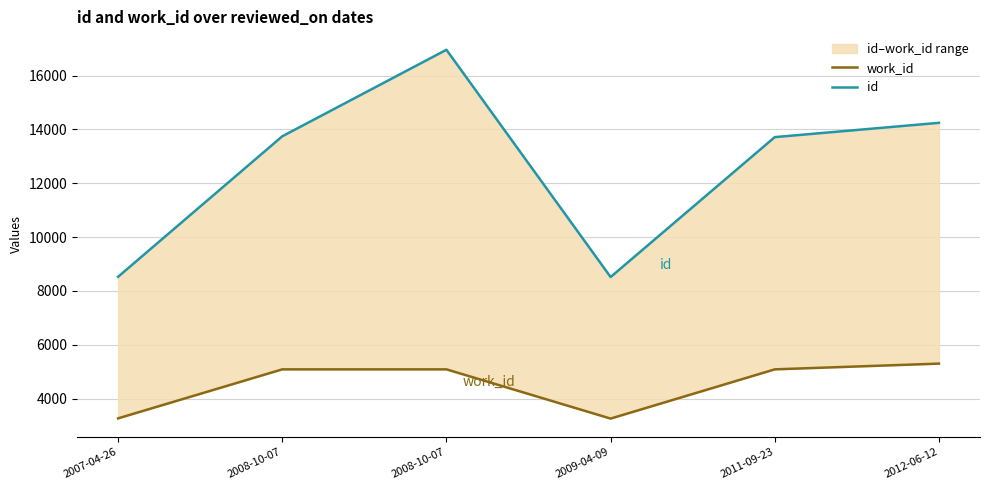

Where is the first local minimum for work_id?

2009-04-09